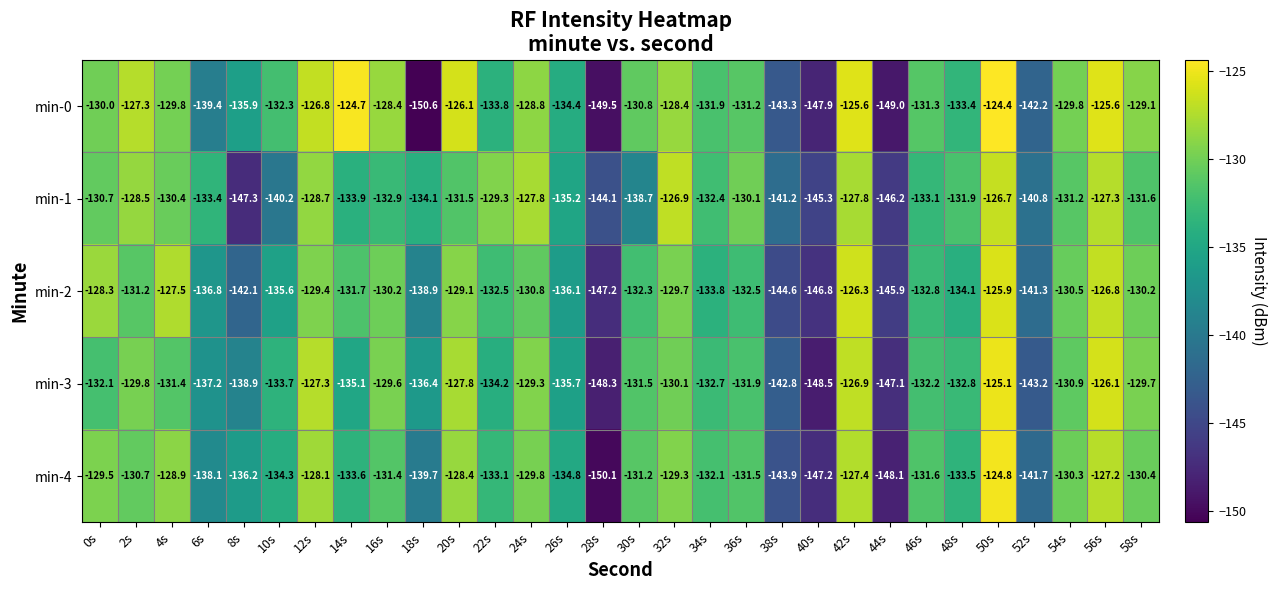

Is it true that min-2 equals -132.3 at 30s?

True